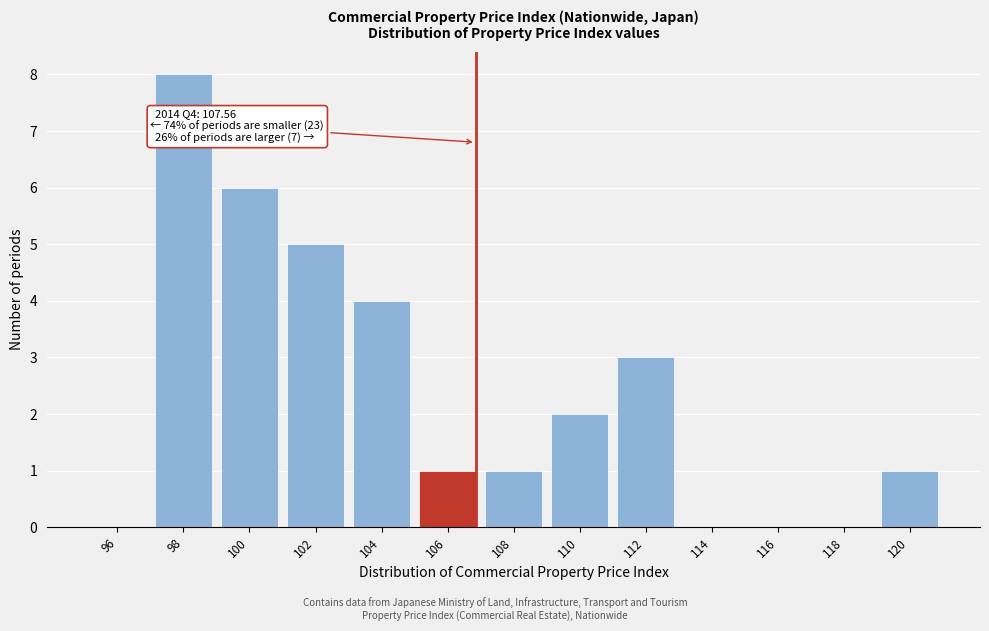

Reading right to left, list all the values displayed in this chart.

120=1	118=0	116=0	114=0	112=3	110=2	108=1	106=1	104=4	102=5	100=6	98=8	96=0